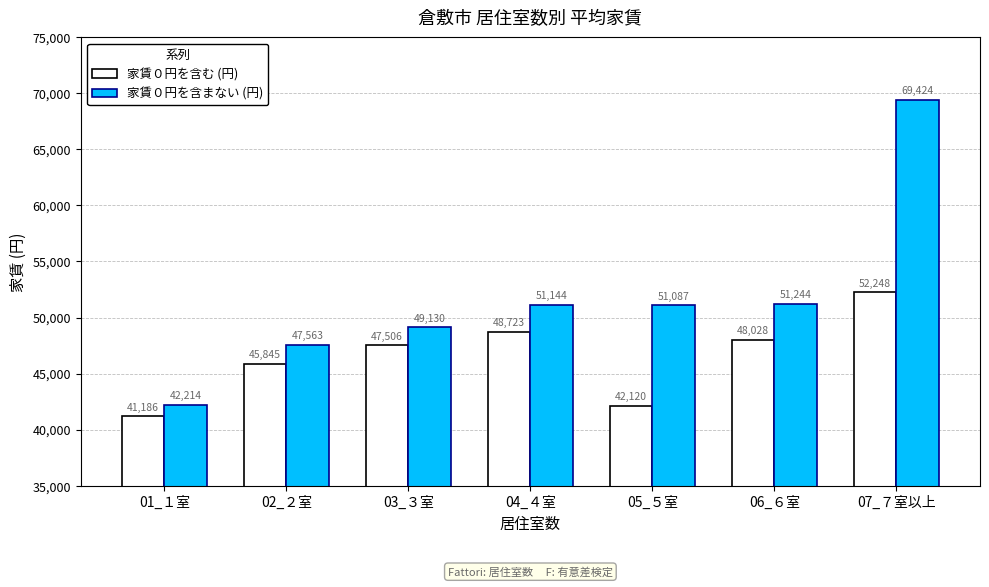

Rank the series at 05_５室 from highest to lowest value.

家賃０円を含まない (円), 家賃０円を含む (円)